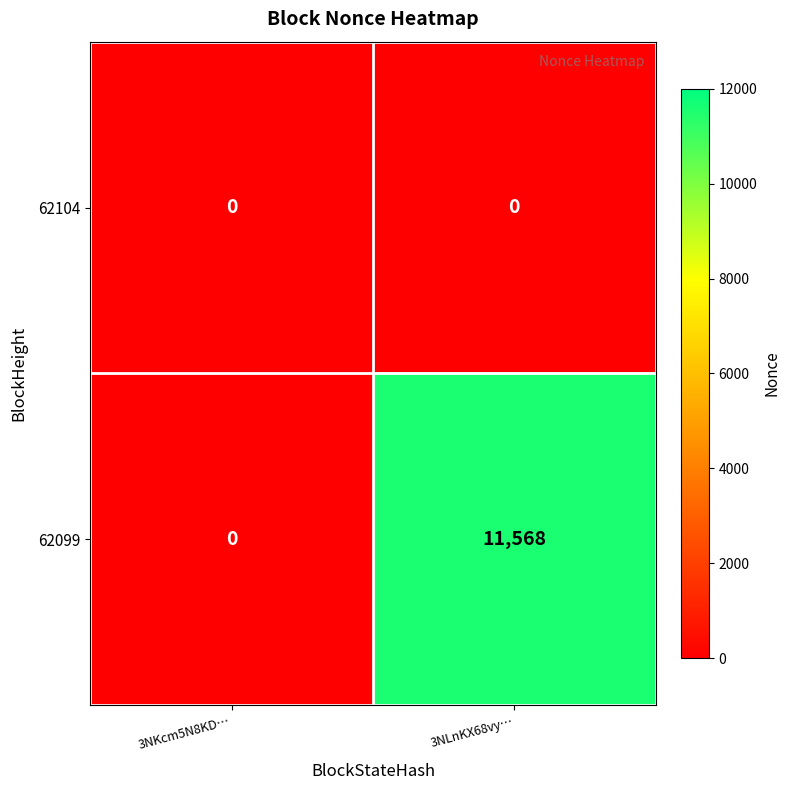

List the series in order of their peak value, highest first.

62099, 62104